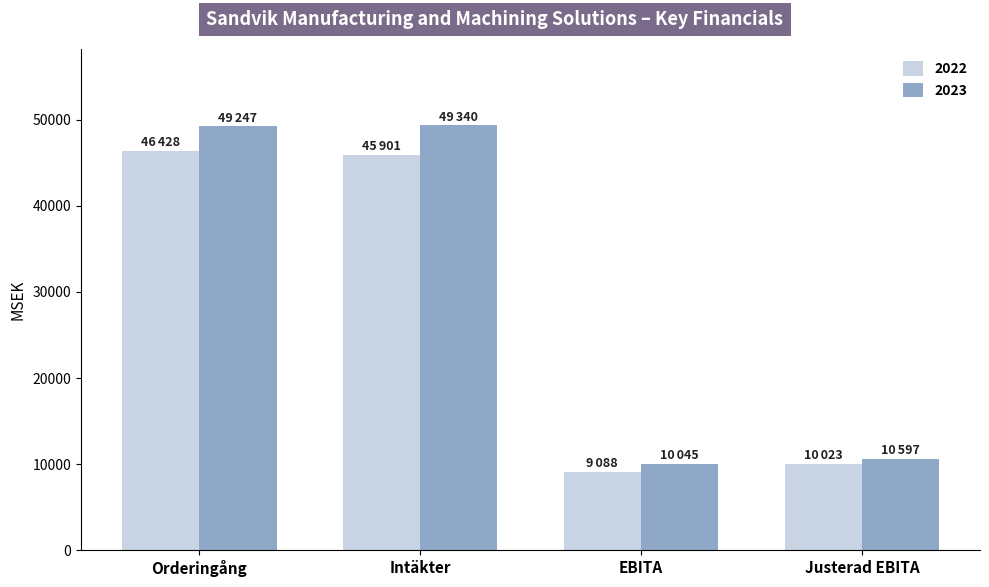

Between Intäkter and EBITA, which series saw the biggest shift?

2023